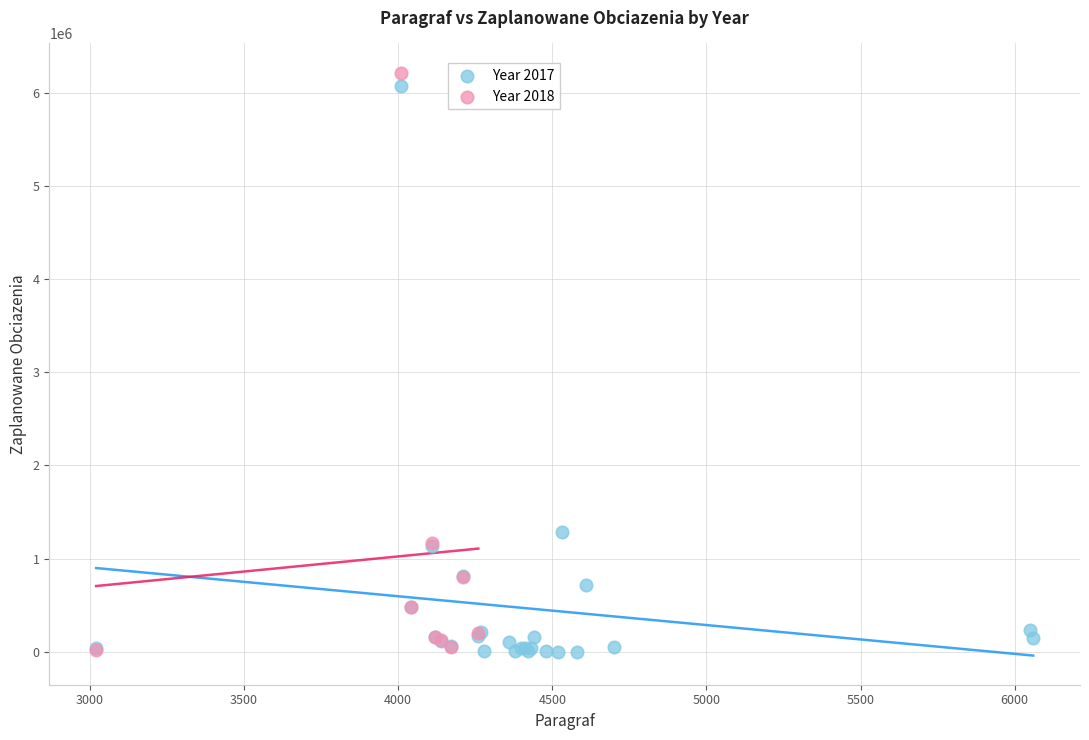

What are all the series names shown in the legend?

Year 2017, Year 2018